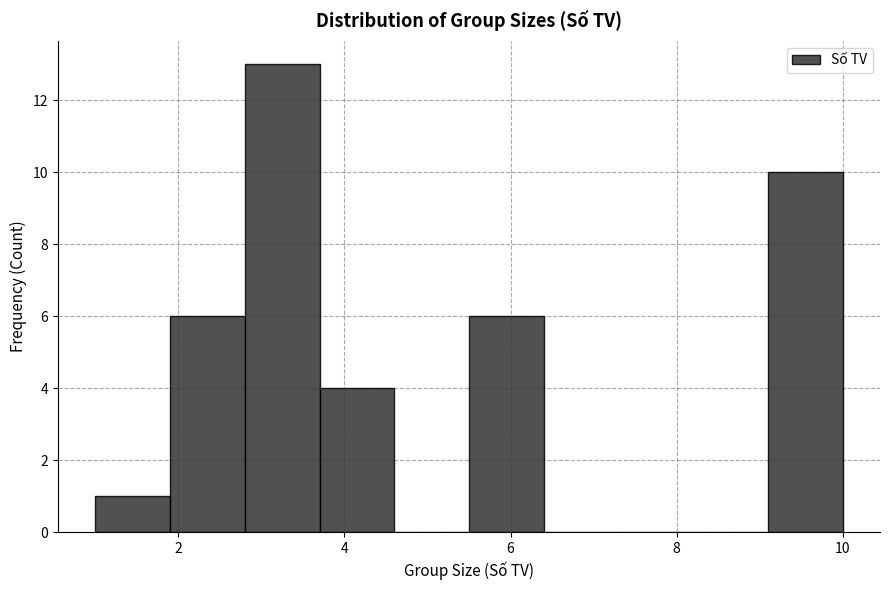

Over which range of the x-axis is the bar tallest?

2.8 to 3.7